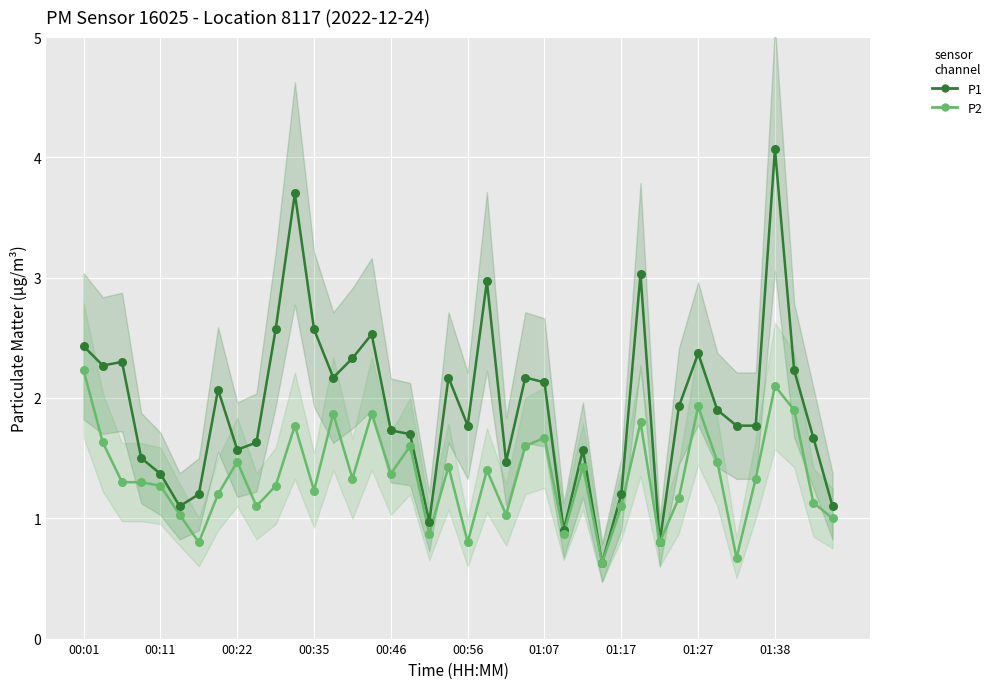

Which series has the largest total across all categories?

P1